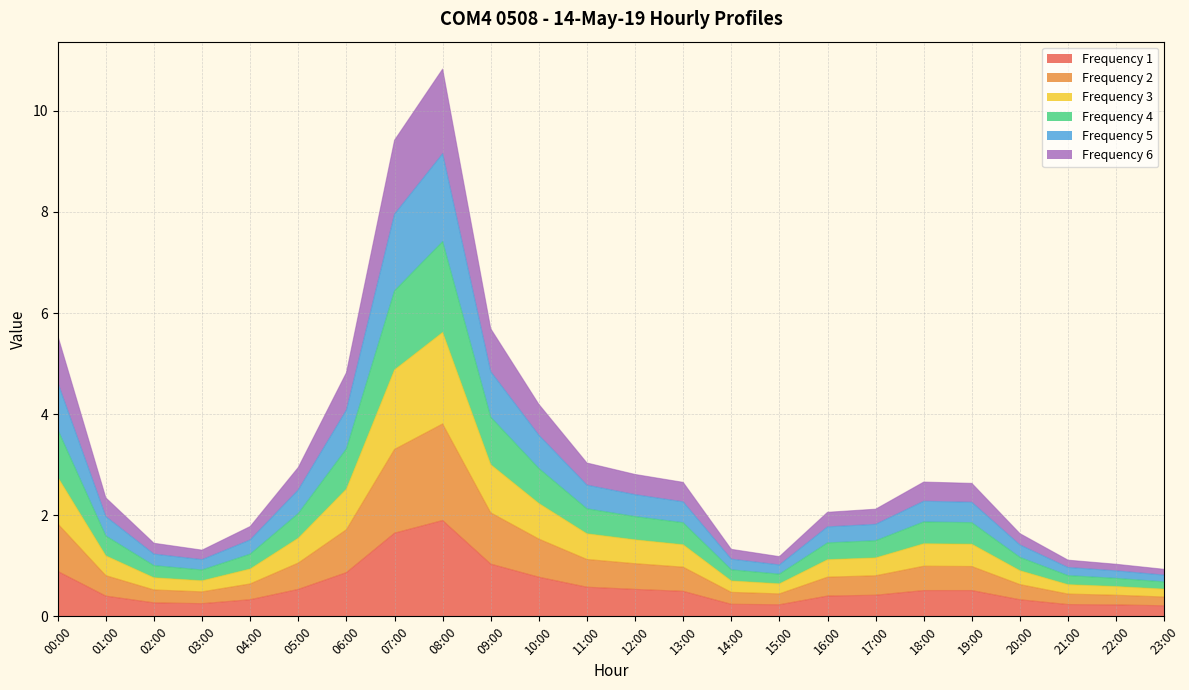

The value of col_4 at 07:00 is 2.9. True or false?

False